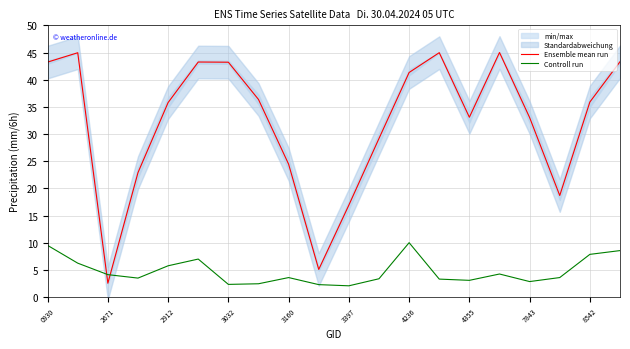

Is it true that Controll run equals 8.6 at 2912?

False